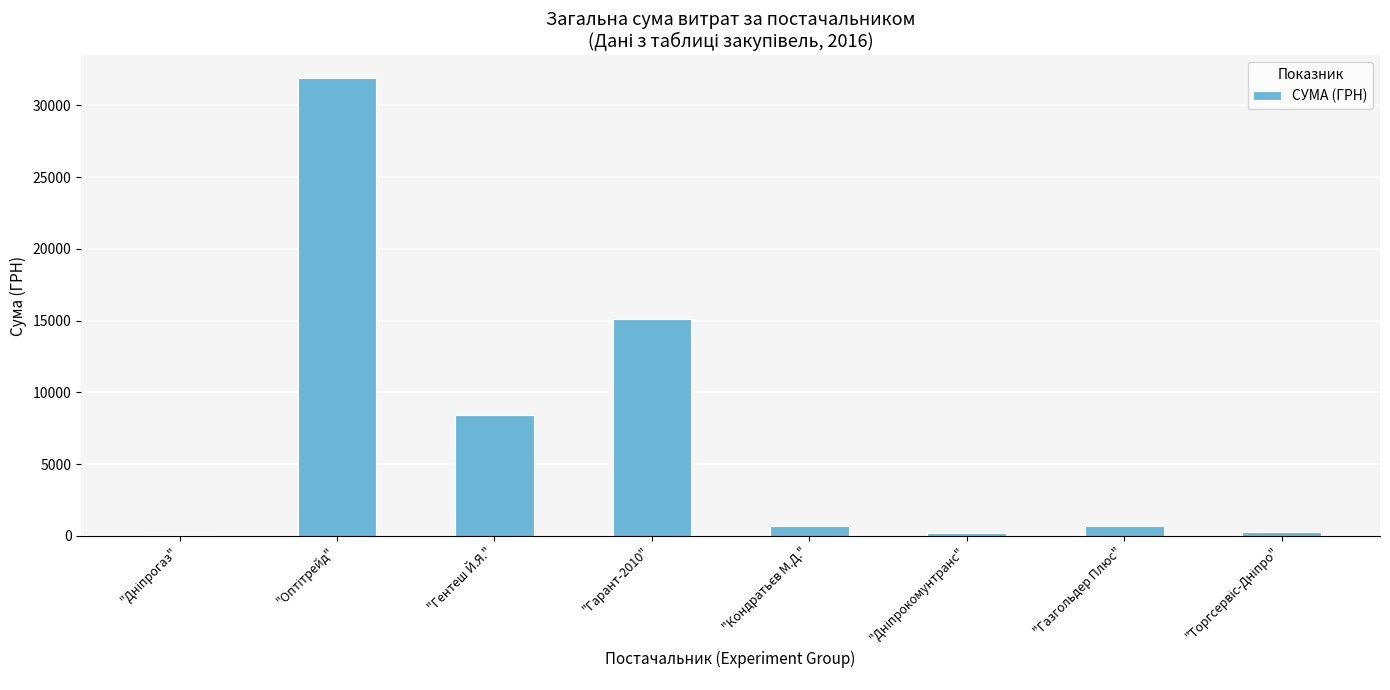

Does the chart contain stacked bars?

No